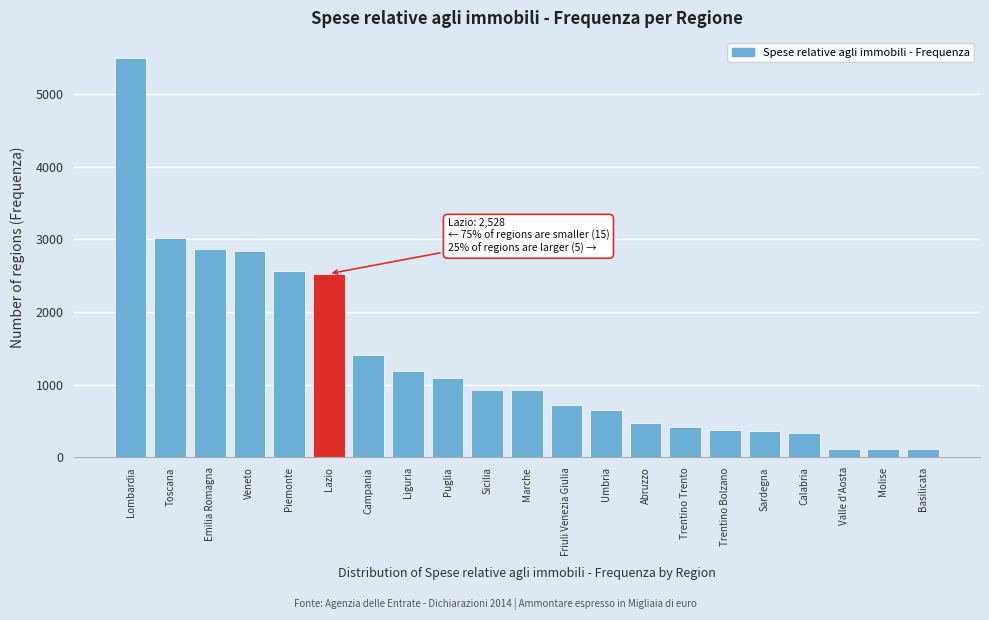

What is the ratio of the value at Campania to the value at Marche?

1.5